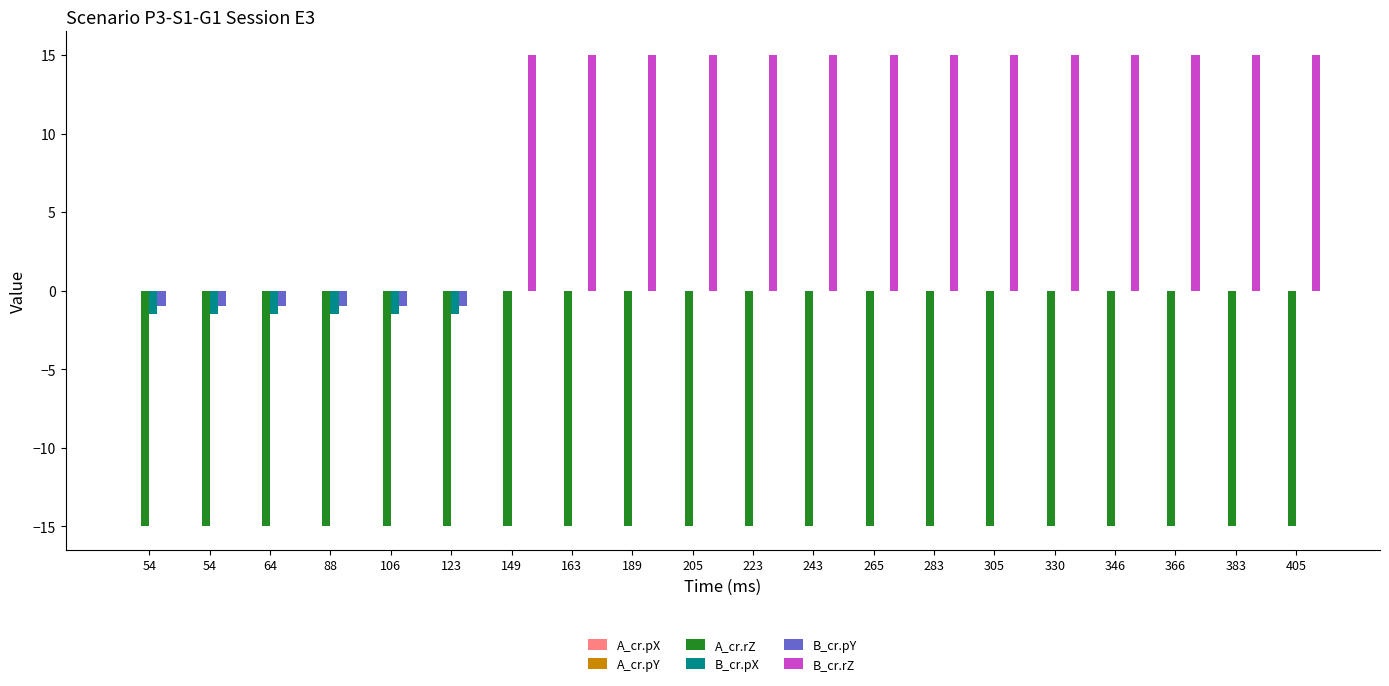

Reading left to right, list all the values displayed in this chart.

A_cr.pX: 0.0	0.0	0.0	0.0	0.0	0.0	0.0	0.0	0.0	0.0	0.0	0.0	0.0	0.0	0.0	0.0	0.0	0.0	0.0	0.0
A_cr.pY: 0.0	0.0	0.0	0.0	0.0	0.0	0.0	0.0	0.0	0.0	0.0	0.0	0.0	0.0	0.0	0.0	0.0	0.0	0.0	0.0
A_cr.rZ: -15.0	-15.0	-15.0	-15.0	-15.0	-15.0	-15.0	-15.0	-15.0	-15.0	-15.0	-15.0	-15.0	-15.0	-15.0	-15.0	-15.0	-15.0	-15.0	-15.0
B_cr.pX: -1.5	-1.5	-1.5	-1.5	-1.5	-1.5	0.0	0.0	0.0	0.0	0.0	0.0	0.0	0.0	0.0	0.0	0.0	0.0	0.0	0.0
B_cr.pY: -1.0	-1.0	-1.0	-1.0	-1.0	-1.0	0.0	0.0	0.0	0.0	0.0	0.0	0.0	0.0	0.0	0.0	0.0	0.0	0.0	0.0
B_cr.rZ: 0.0	0.0	0.0	0.0	0.0	0.0	15.0	15.0	15.0	15.0	15.0	15.0	15.0	15.0	15.0	15.0	15.0	15.0	15.0	15.0